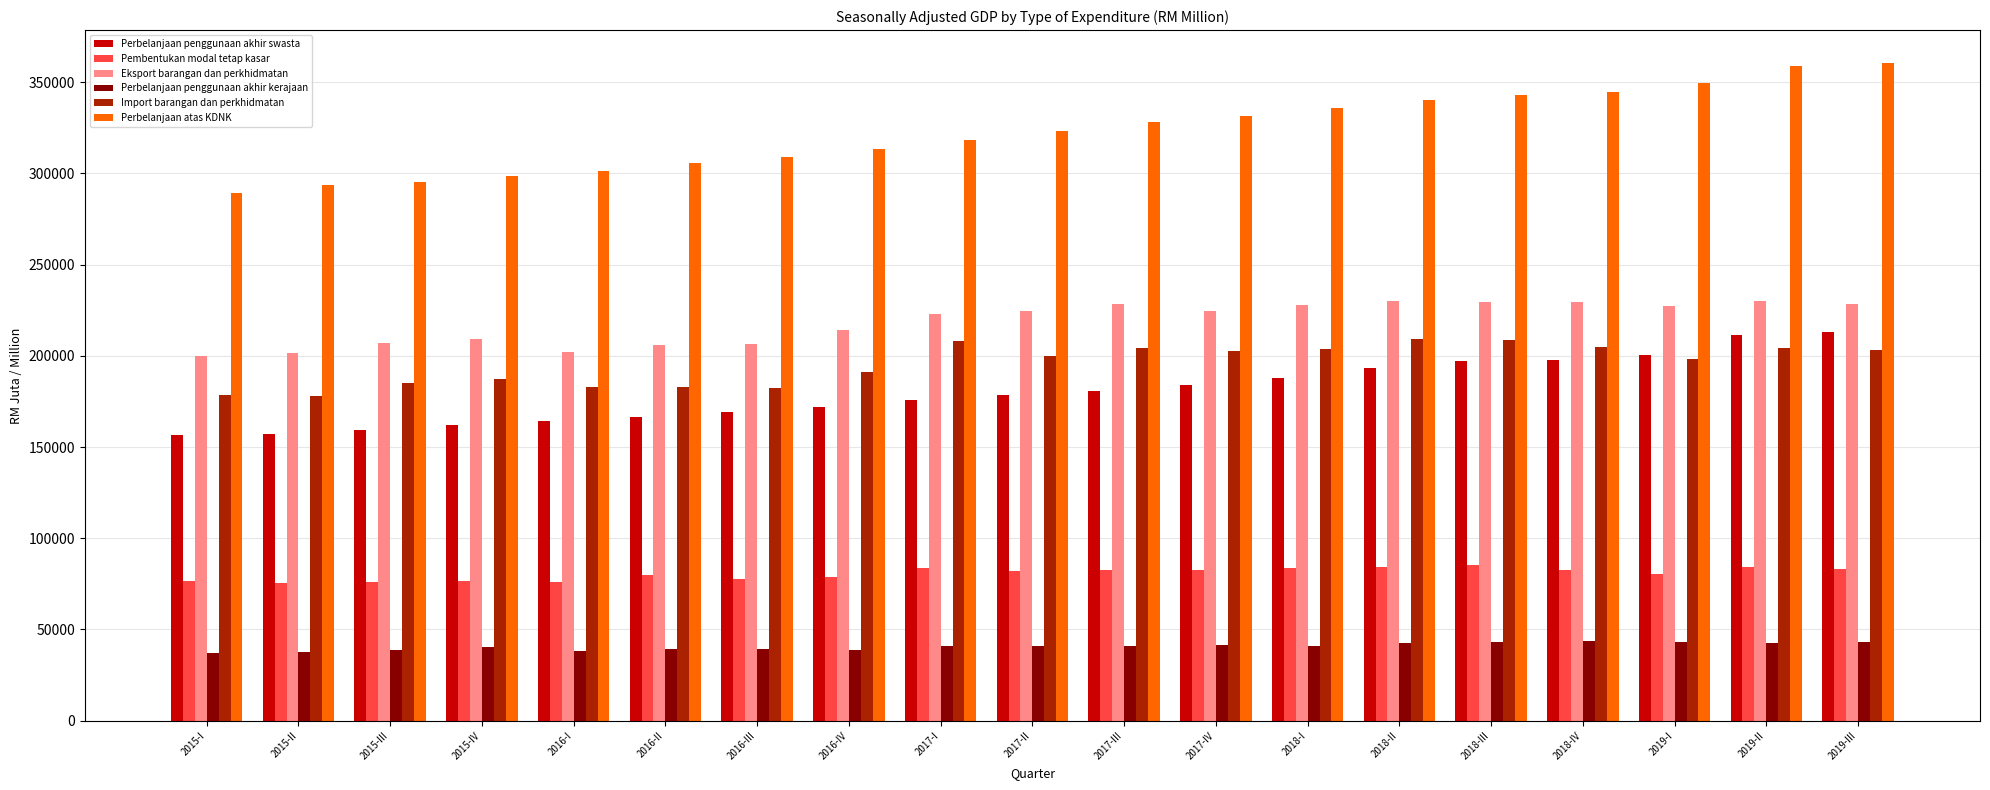

What is the difference between the maximum and second lowest values in the Perbelanjaan penggunaan akhir kerajaan series?

5989